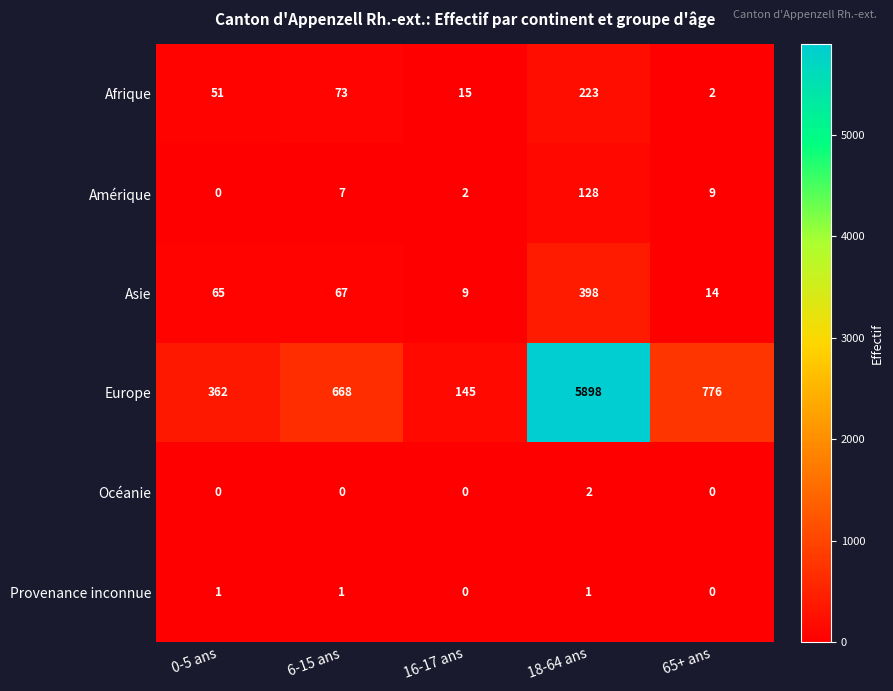

At which label is Asie closest to 203?

6-15 ans